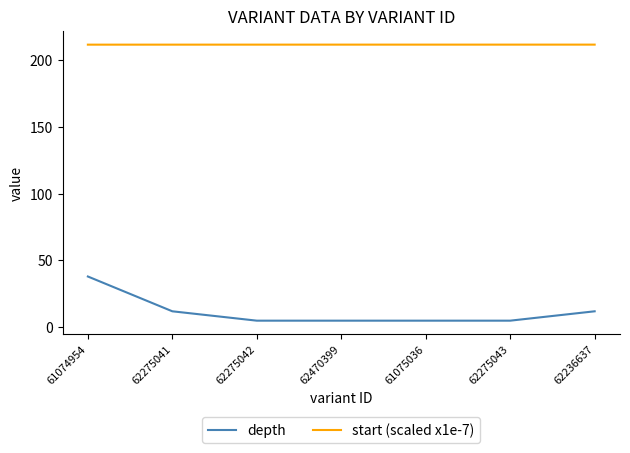

List the series in order of their overall mean, highest first.

start (scaled x1e-7), depth